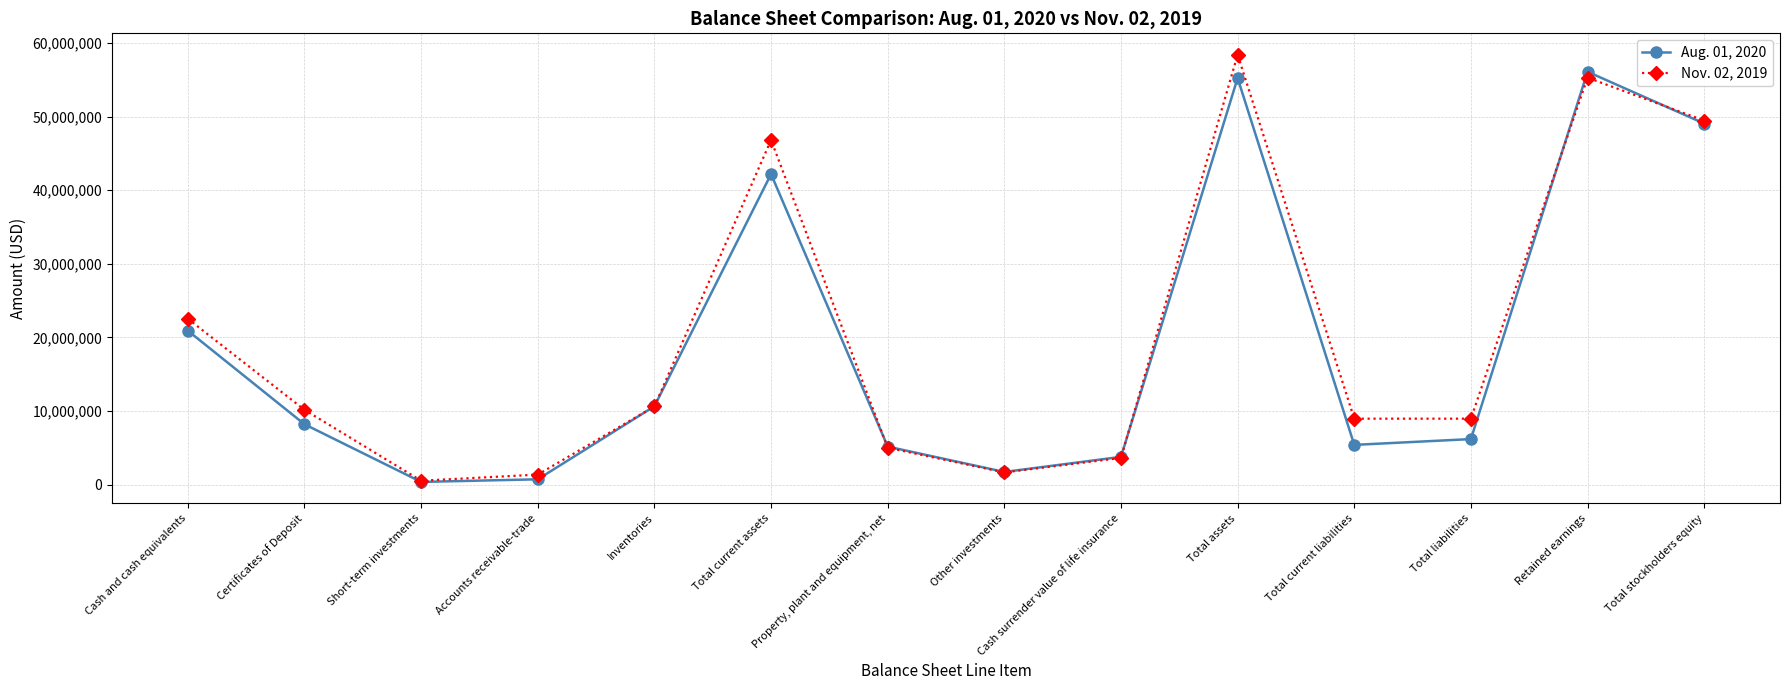

Where is the first local maximum for Nov. 02, 2019?

Total current assets